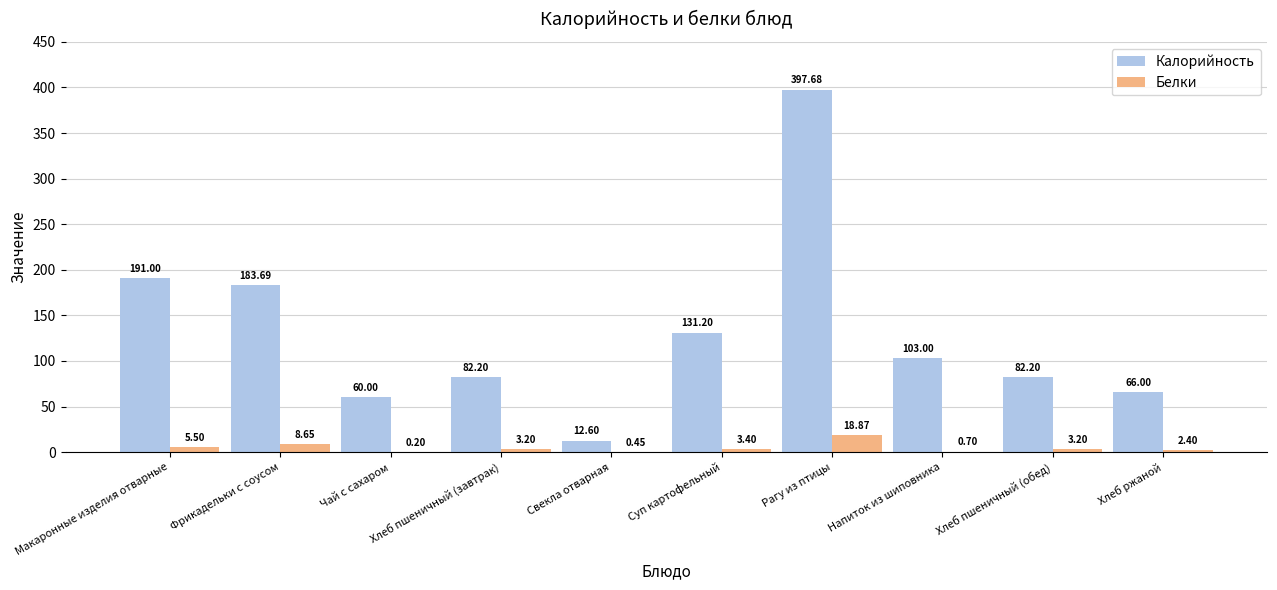

What is the sum of all Калорийность values?

1309.6